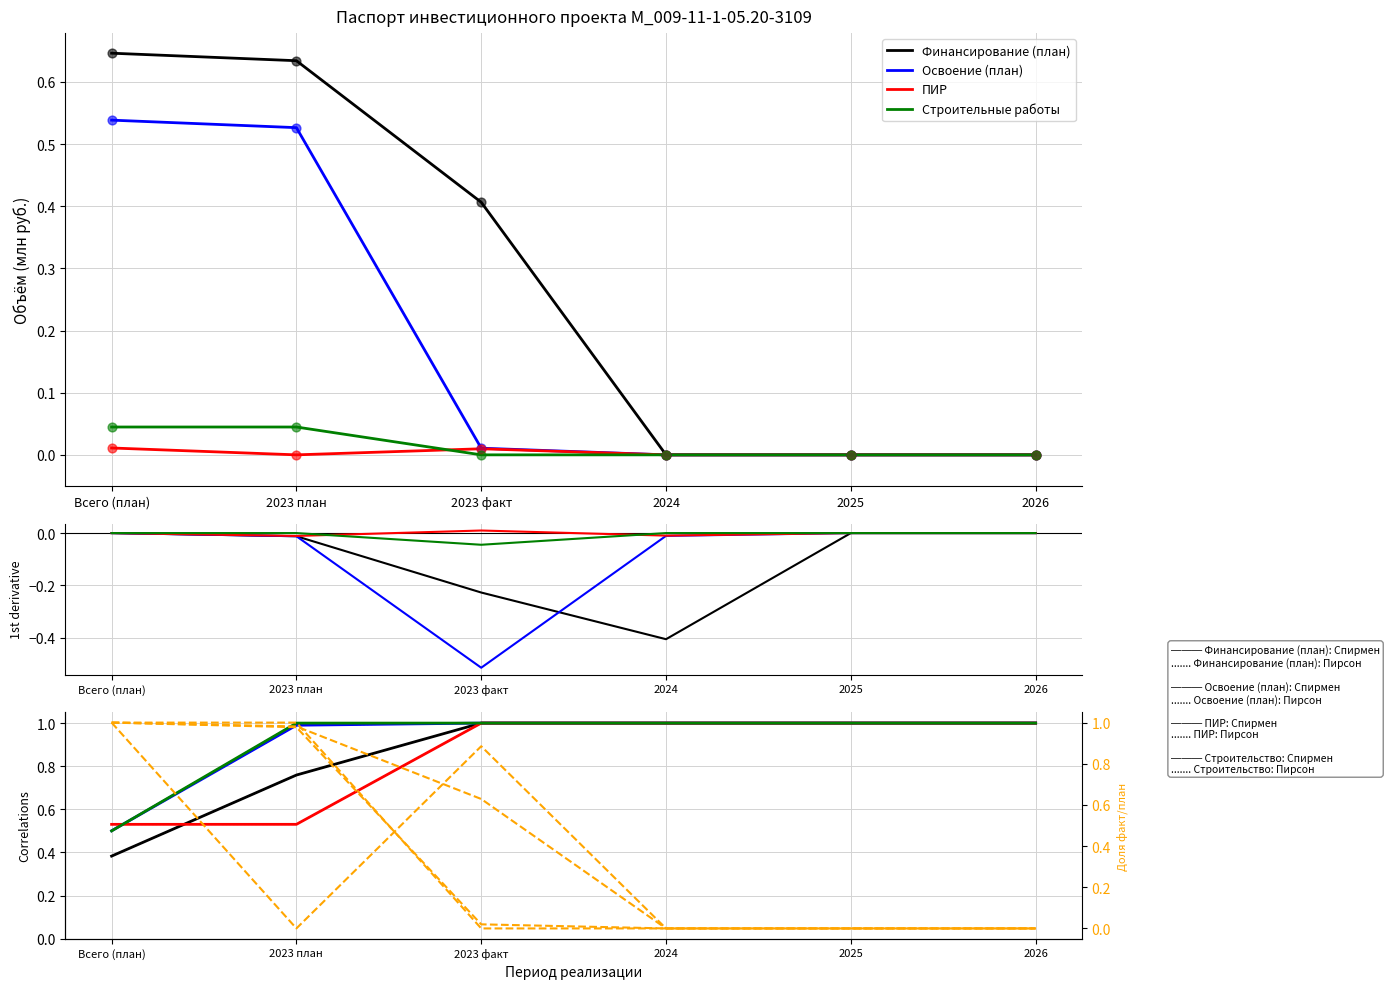

What are all the series names shown in the legend?

Финансирование (план), Освоение (план), ПИР, Строительные работы